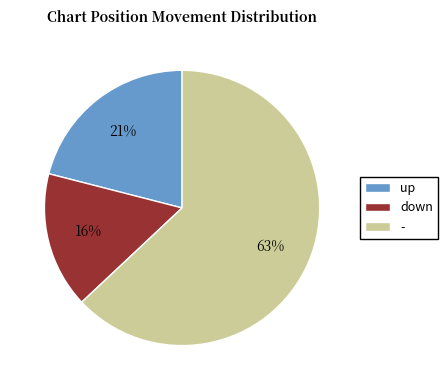

What is the smallest slice in the pie chart?

down